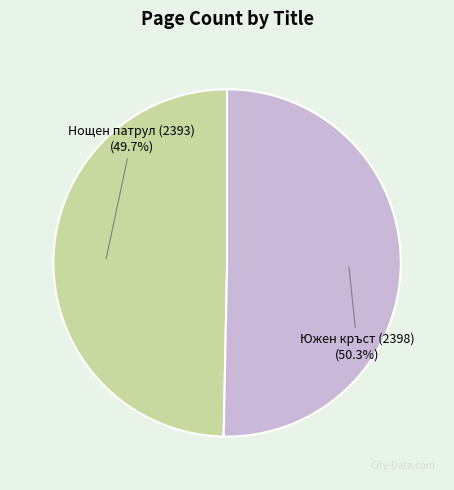

Which category has the smallest portion of the pie?

Нощен патрул (2393)